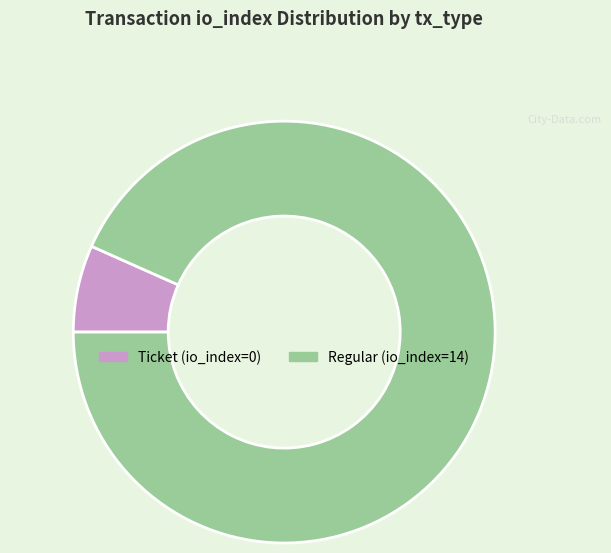

Does Regular (io_index=14) account for over 50% of the chart?

Yes